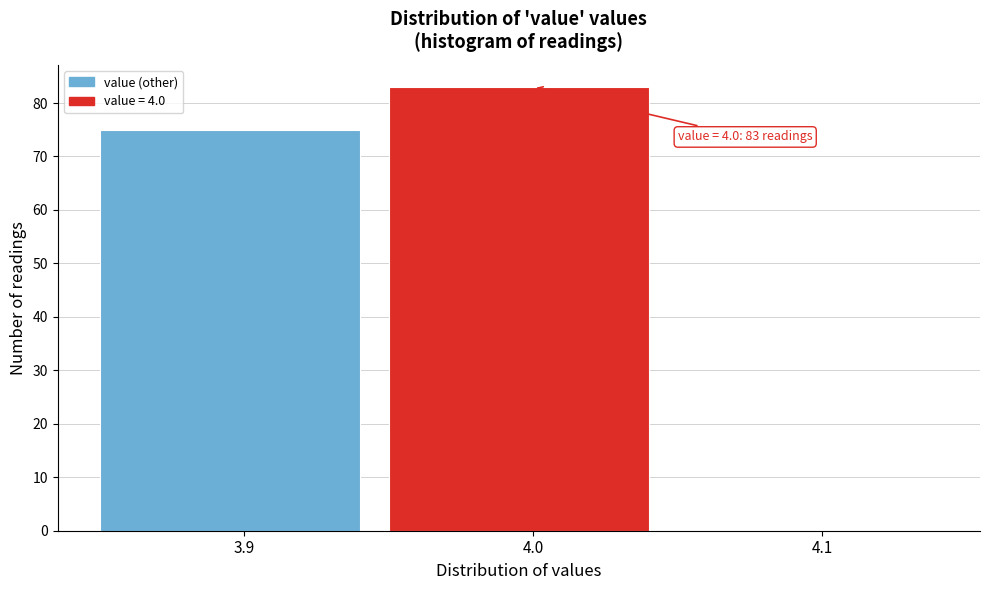

Which range on the x-axis has the tallest bar?

3.95 to 4.05